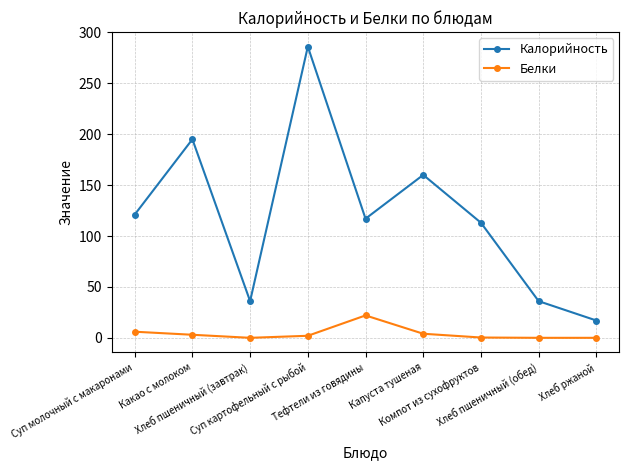

True or false: Калорийность has more than 2 interior local peaks.

True